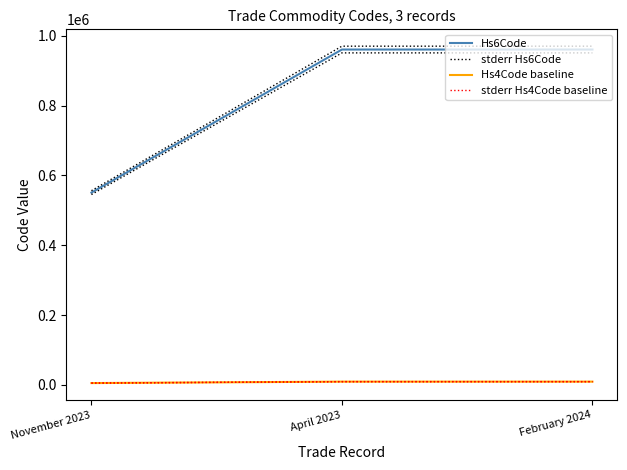

True or false: Hs4Code baseline has a value of 9606.0 at April 2023.

True